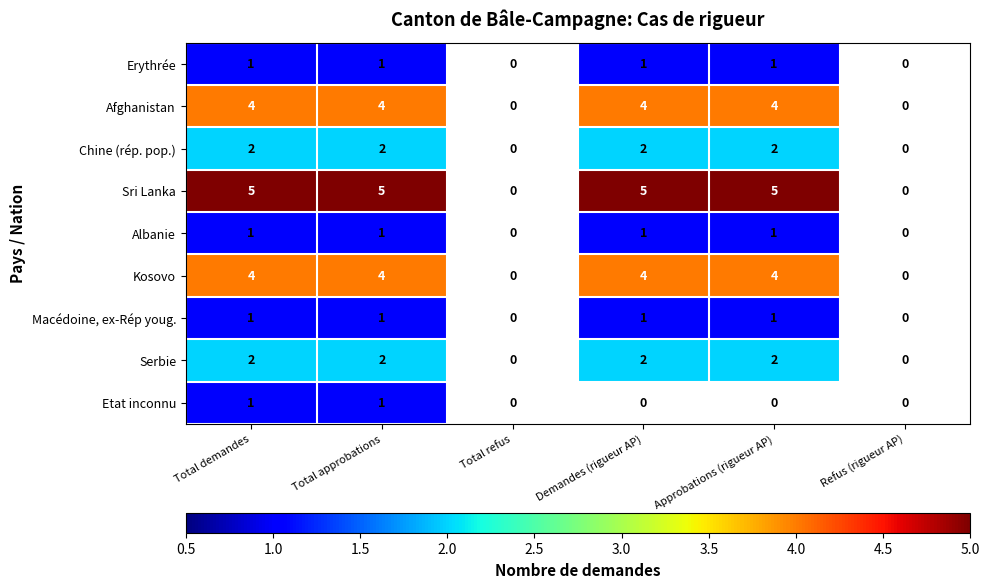

Count the Serbie values in the range 0 to 2.

6